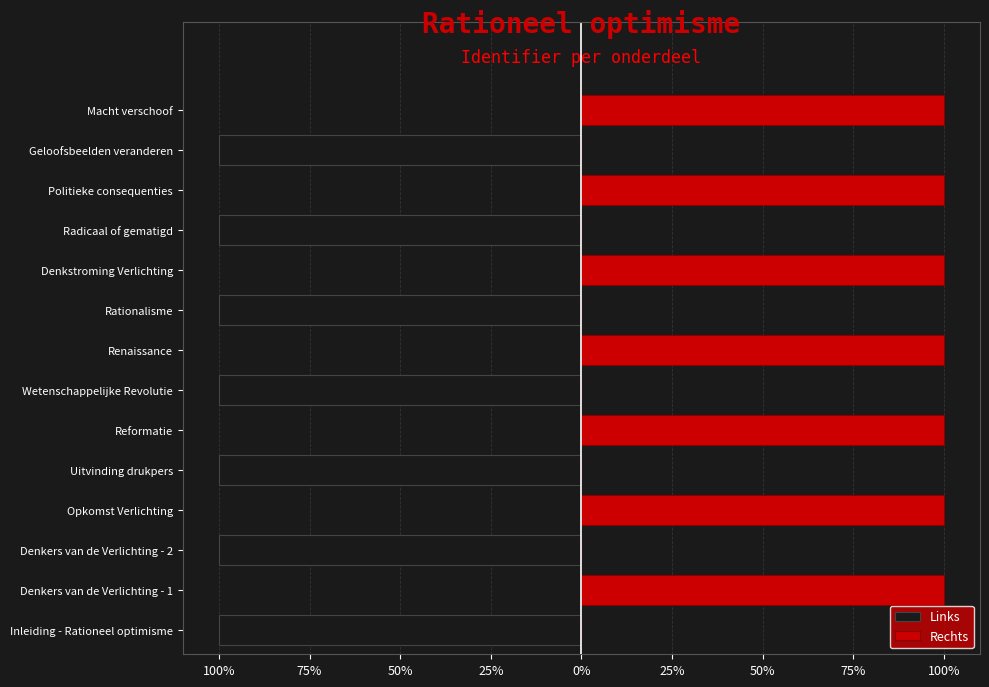

Count the number of categories in the chart.

14